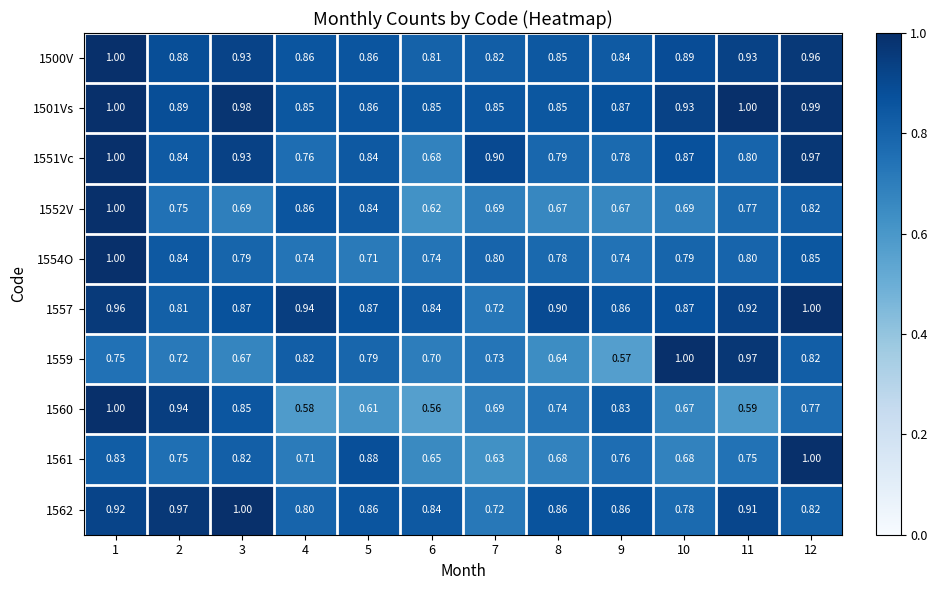

At how many categories does at least one series exceed 0?

12